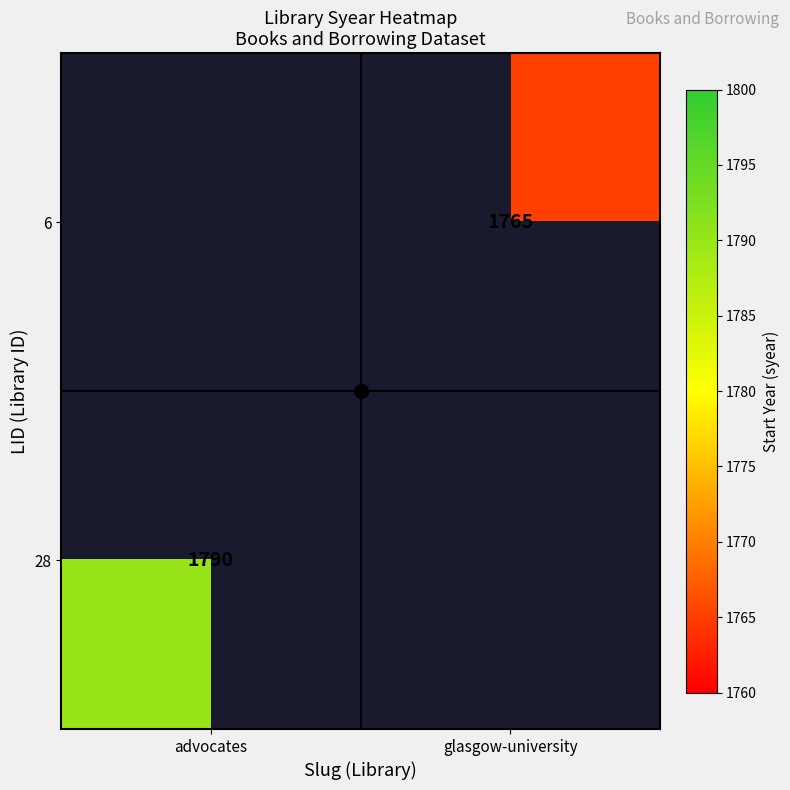

Is it true that 28 equals 1790.0 at advocates?

True